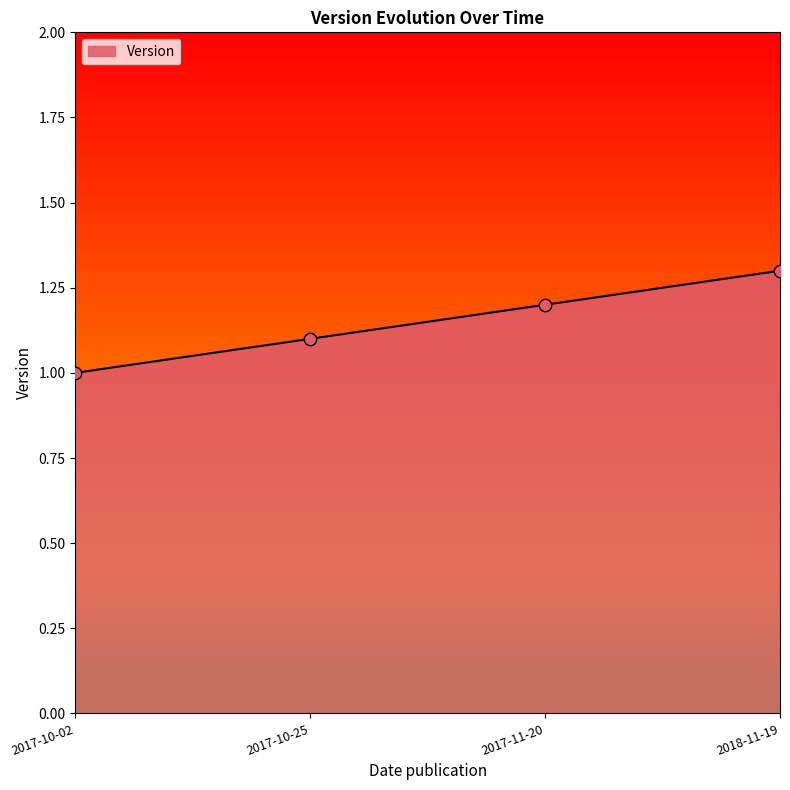

Approximately how many times larger is the value at 2017-10-02 compared to 2017-11-20?

0.8